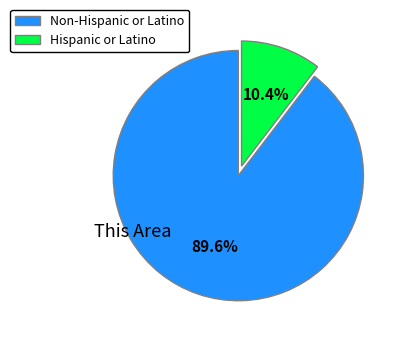

Does any single category account for the majority?

Yes